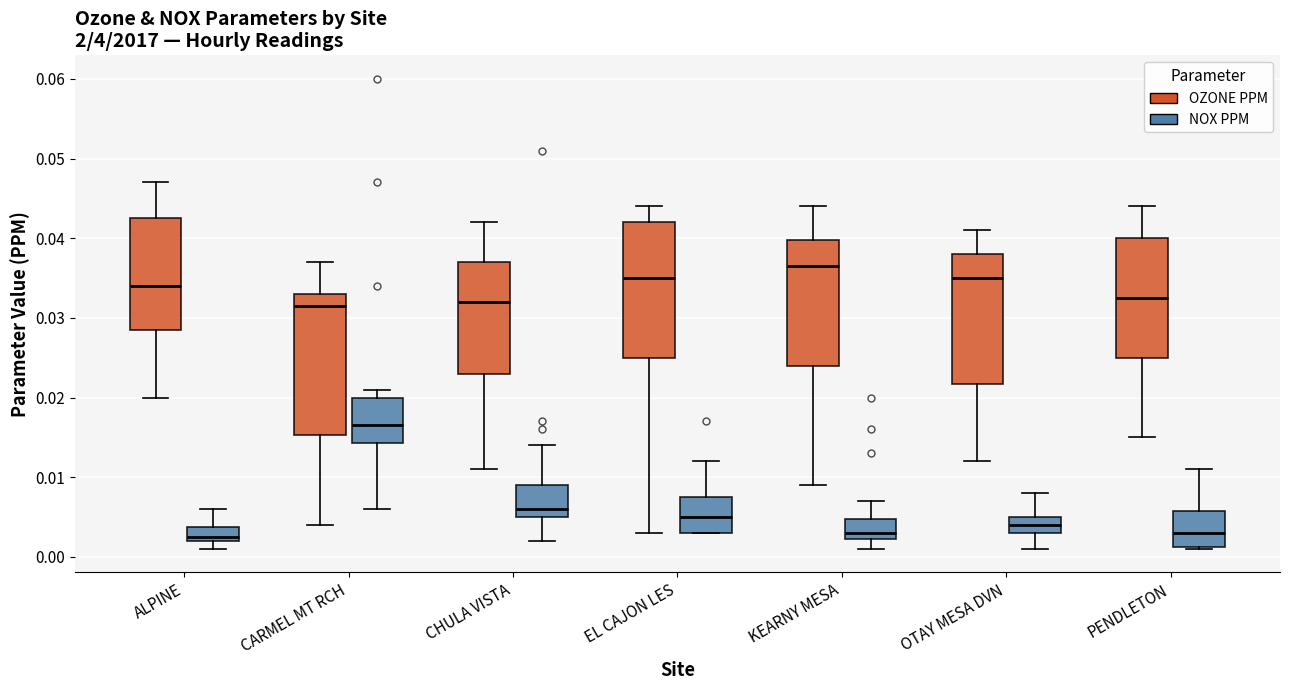

Where is the lower edge of the box for KEARNY MESA (NOX PPM) on the y-axis? The values are not printed on the chart, so give them approximately, as read against the axis.

0.002